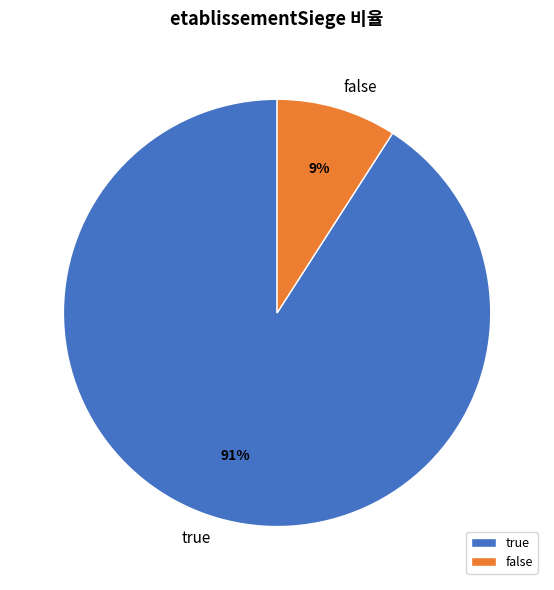

To the nearest percent, what percentage of the pie is false?

9%